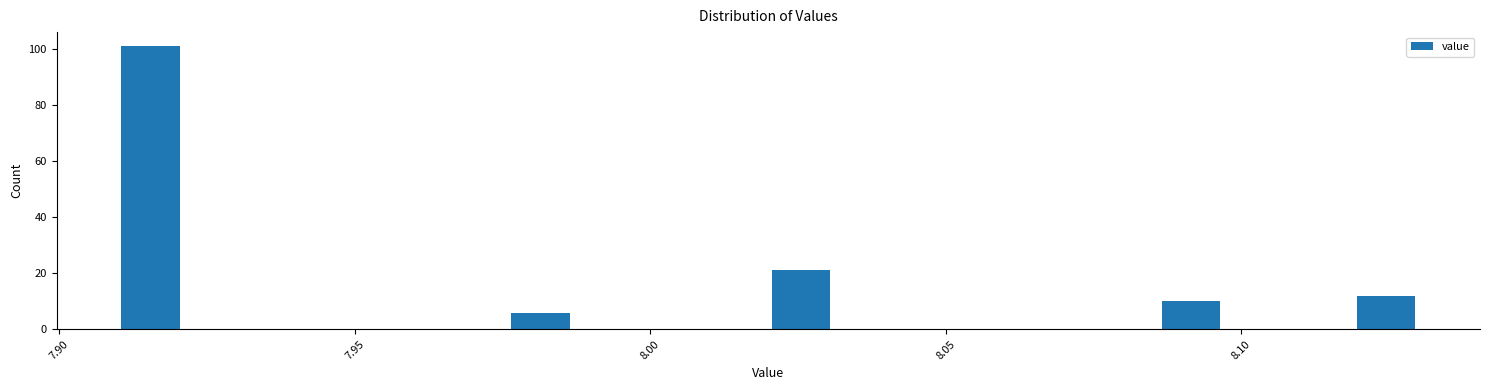

Read against the x-axis, roughly where is the centre of the tallest bar?

7.915